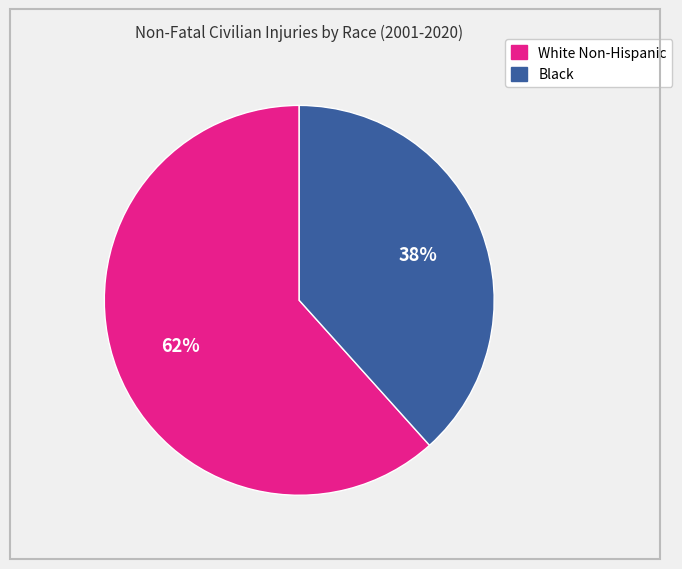

How many slices are in this pie chart?

2